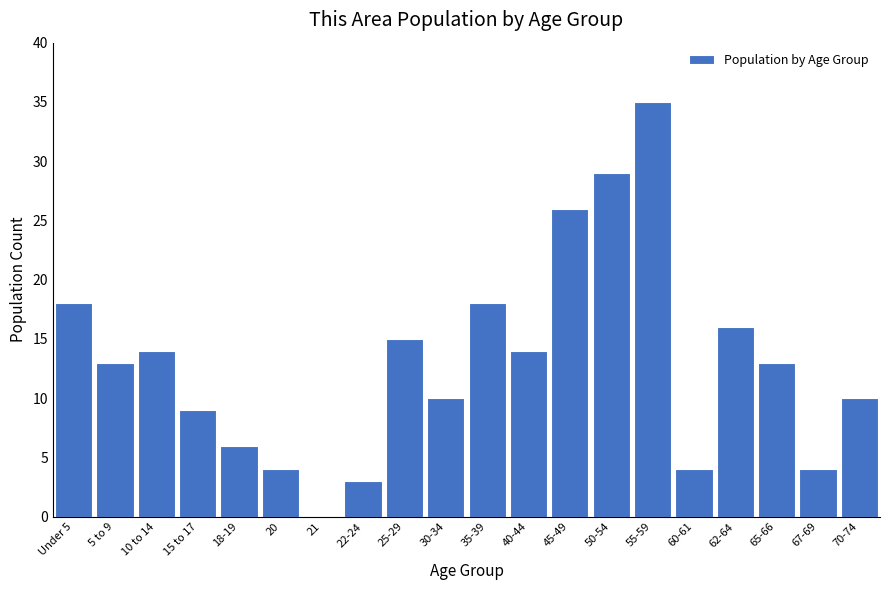

Reading left to right, what are all the values shown in this chart?

Under 5=18	5 to 9=13	10 to 14=14	15 to 17=9	18-19=6	20=4	21=0	22-24=3	25-29=15	30-34=10	35-39=18	40-44=14	45-49=26	50-54=29	55-59=35	60-61=4	62-64=16	65-66=13	67-69=4	70-74=10